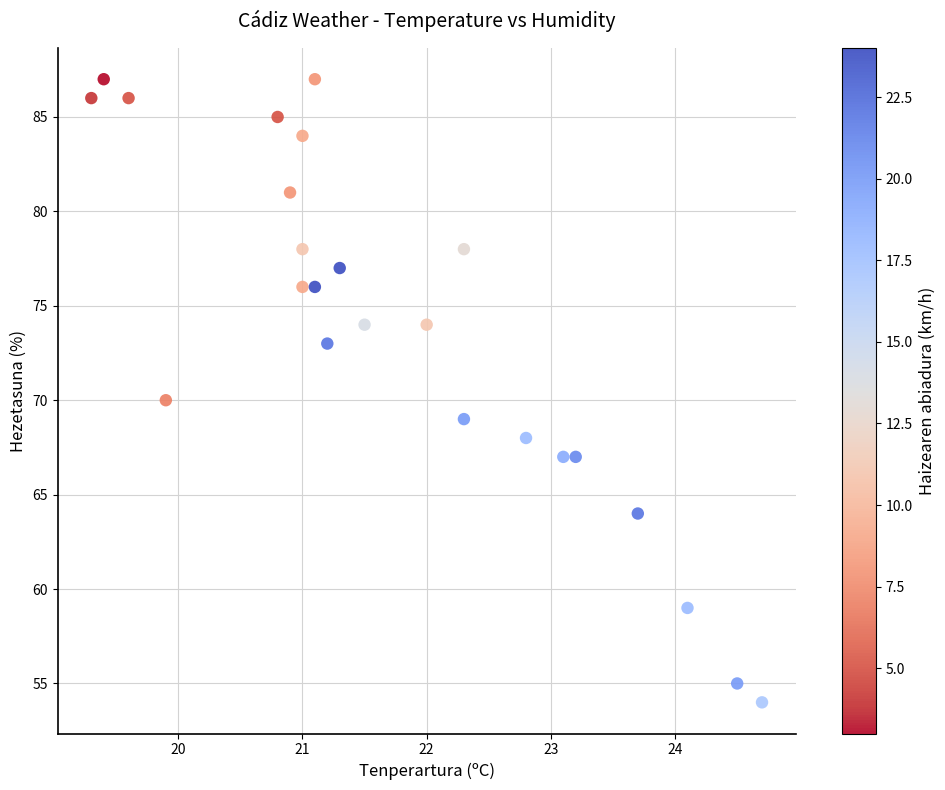

What is the range of Y values (max minus min)?

33